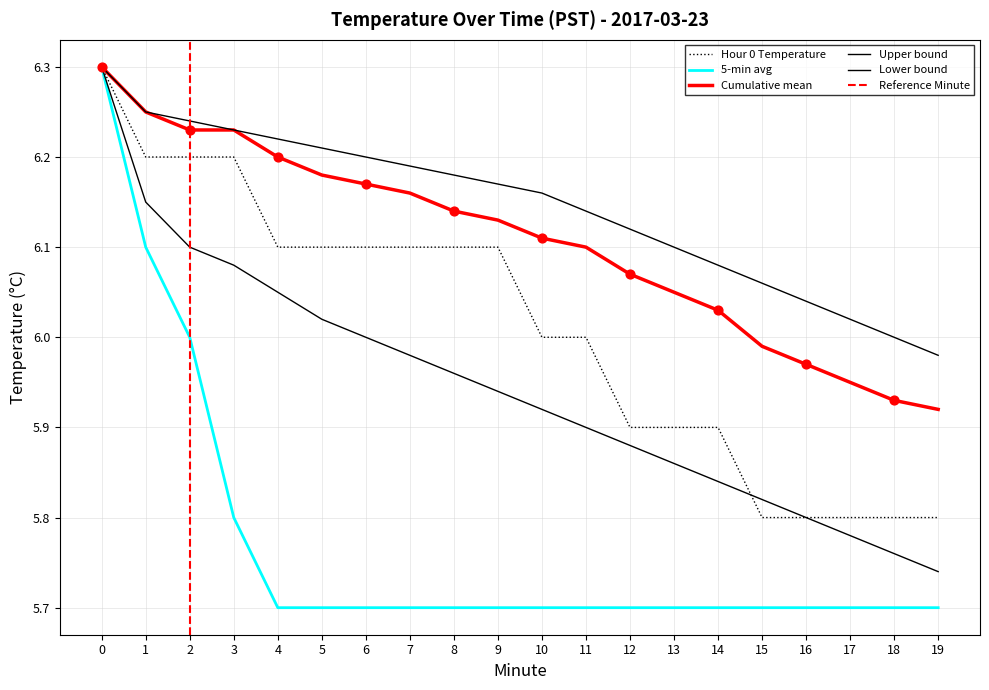

At how many categories does at least one series exceed 5?

20